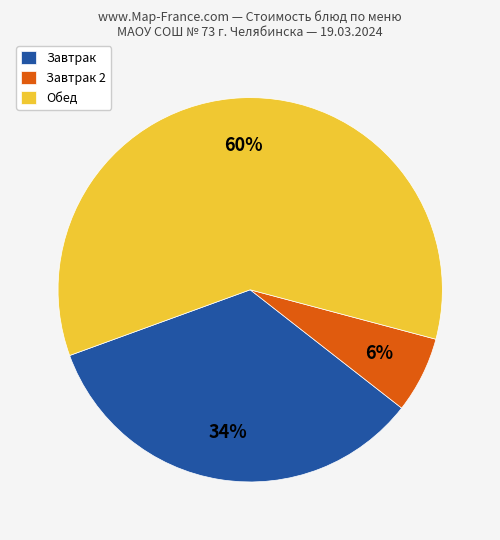

Which has a higher value, Завтрак or Обед?

Обед